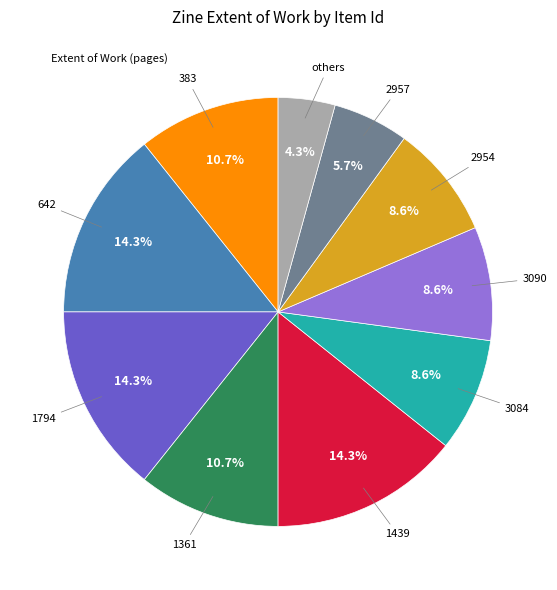

To the nearest percent, what is the difference between the largest and smallest slice percentages?

10%